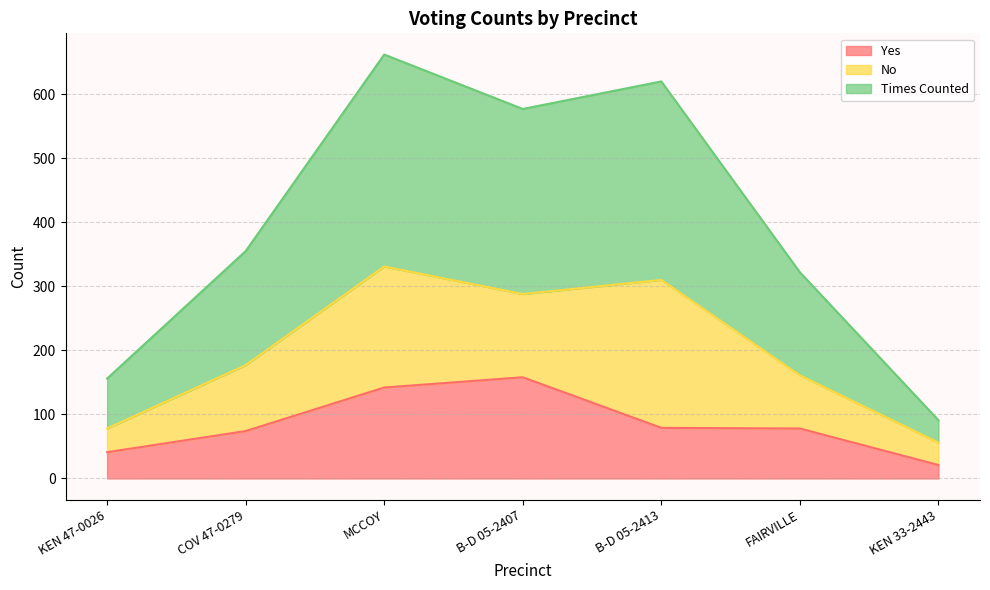

Is it true that Yes equals 79 at B-D 05-2413?

True